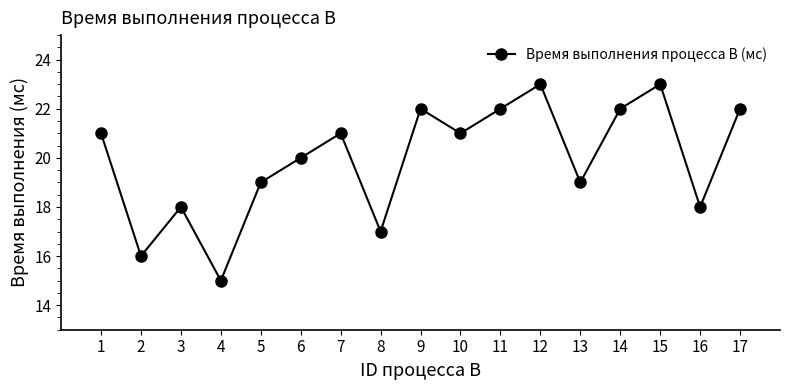

Does the chart display data point markers on the line(s)?

Yes